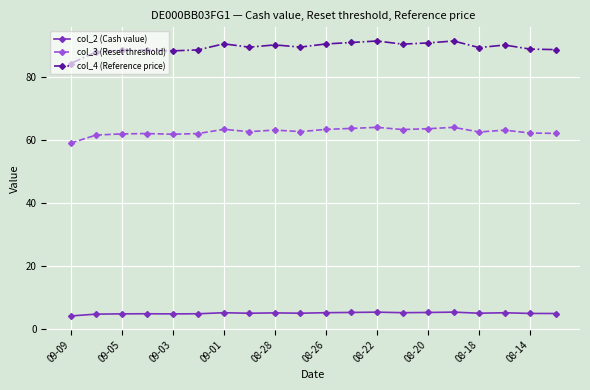

Which series has the largest total across all categories?

col_4 (Reference price)